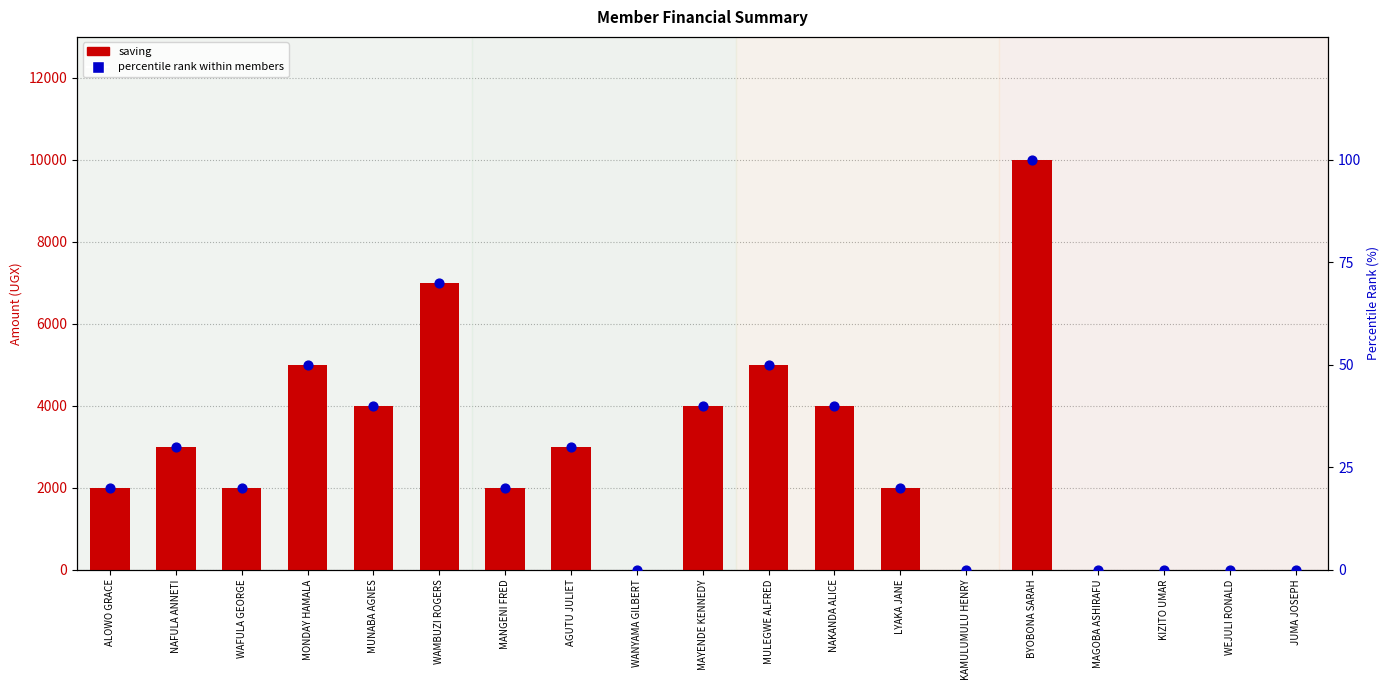

Which series has the largest Y range (max minus min)?

saving